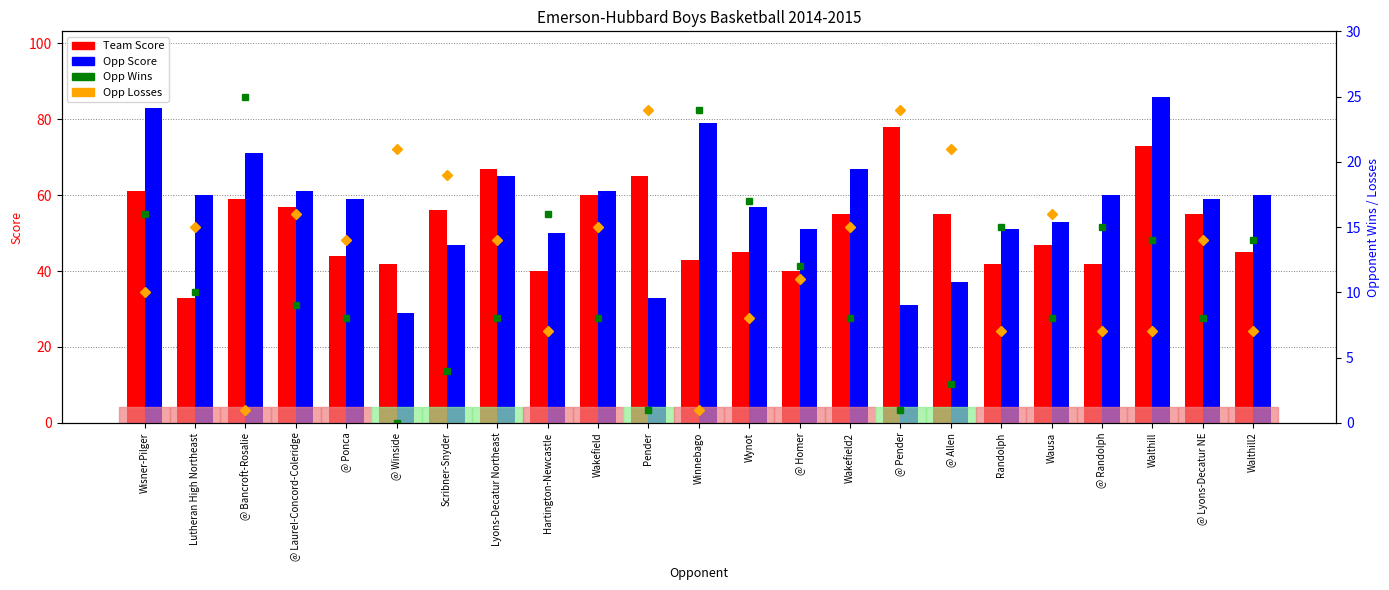

At which category does the chart reach its minimum across all series?

@ Winside